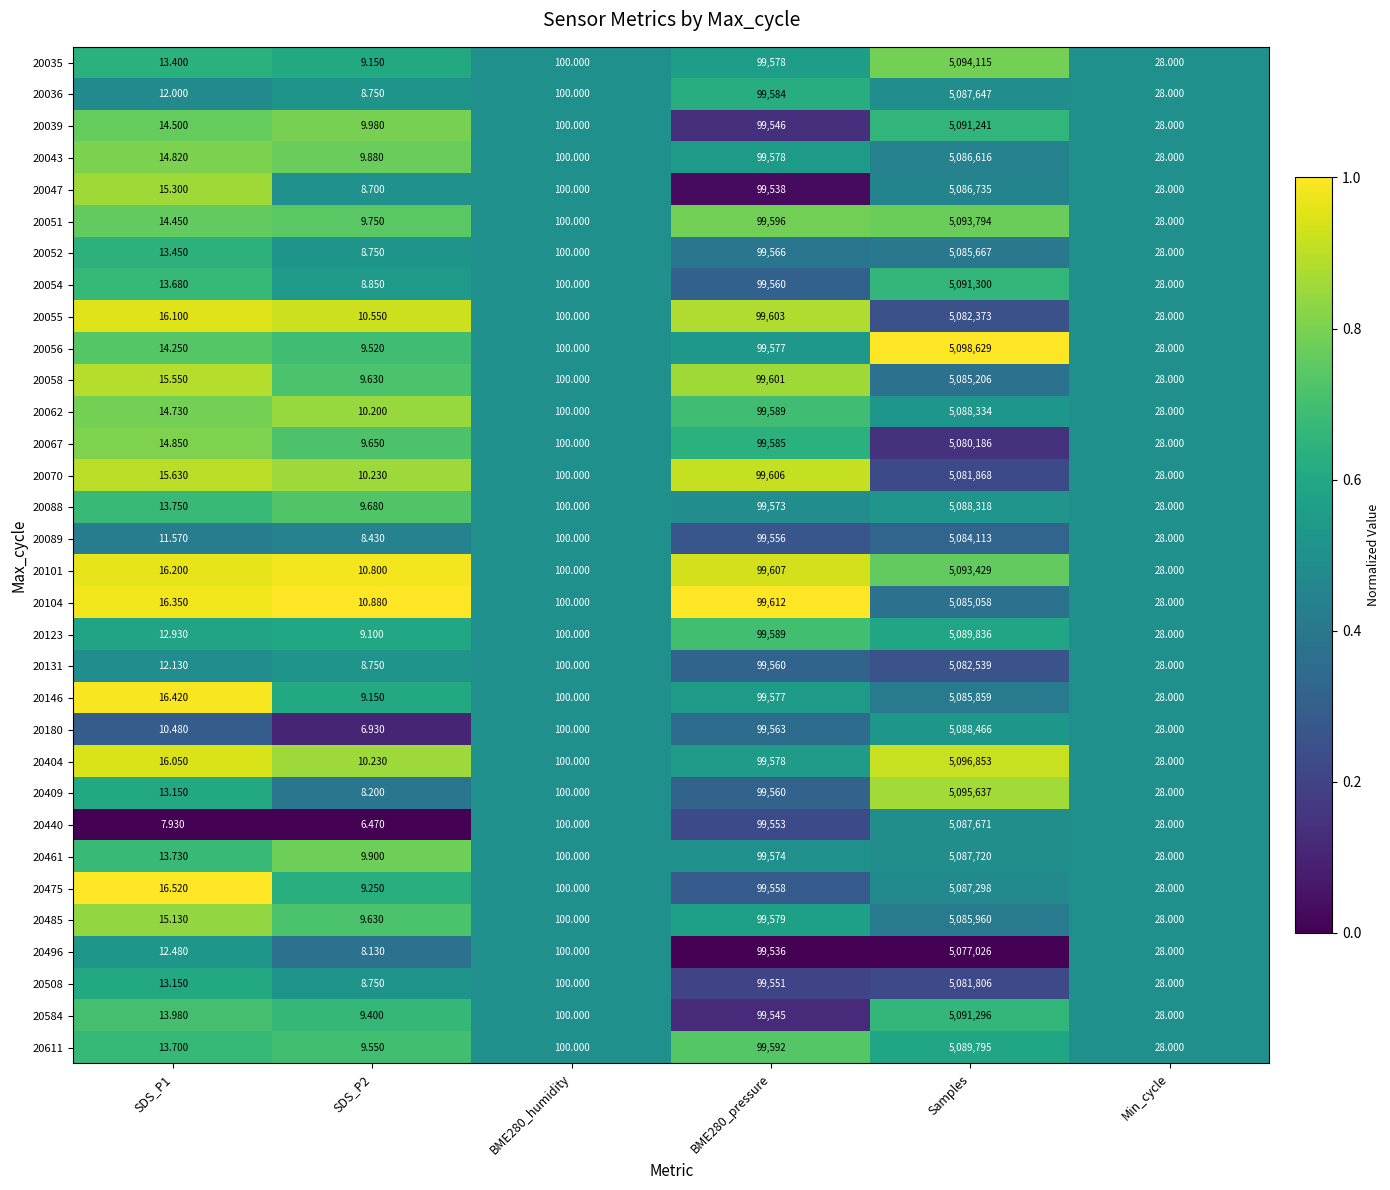

How many distinct data groups are displayed?

32